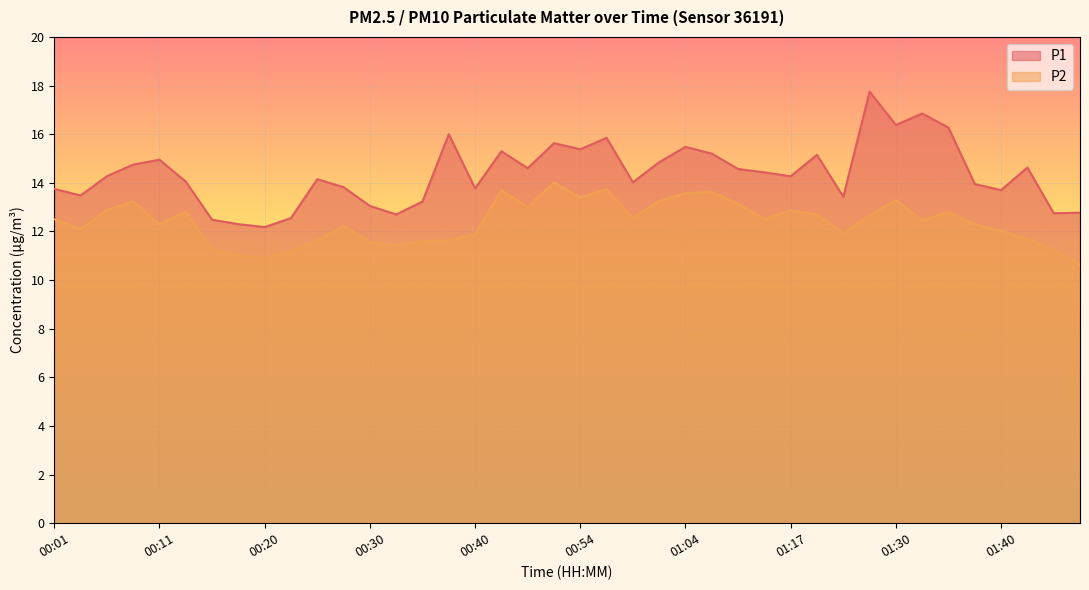

True or false: P2 has a value of 8.2 at 00:11.

False